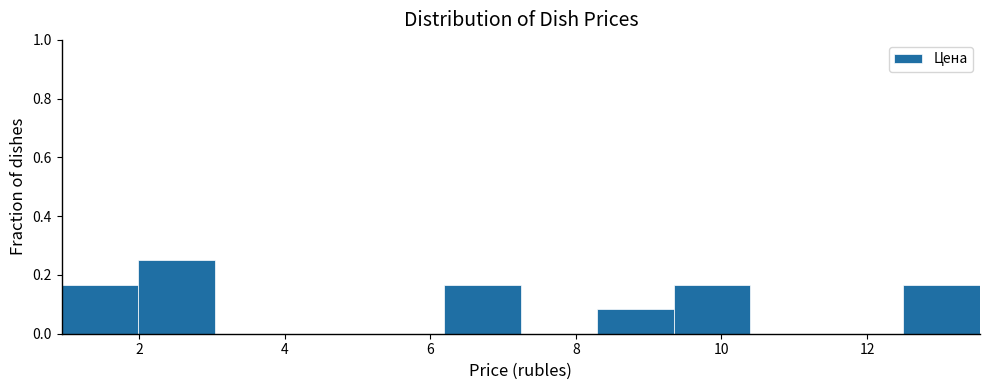

Reading left to right, transcribe this chart: for each bar, give the range it covers on the x-axis and its height. Neither the bar edges nor the heights are printed on the chart, so give them approximately, as read against the axes.

1.0 to 2.0: 0.16
2.0 to 3.0: 0.26
3.0 to 4.0: 0
4.0 to 5.2: 0
5.2 to 6.2: 0
6.2 to 7.2: 0.16
7.2 to 8.2: 0
8.2 to 9.4: 0.08
9.4 to 10.4: 0.16
10.4 to 11.4: 0
11.4 to 12.4: 0
12.4 to 13.6: 0.16